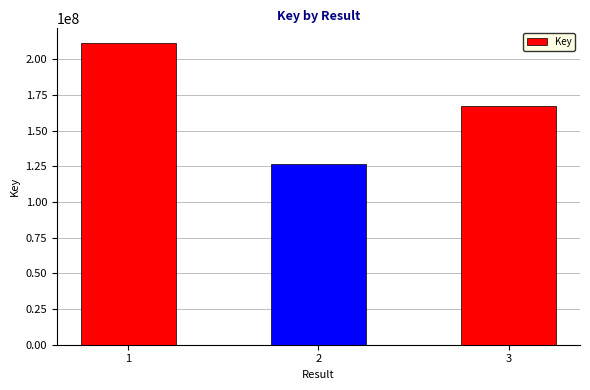

Between 3 and 1, which is larger?

1